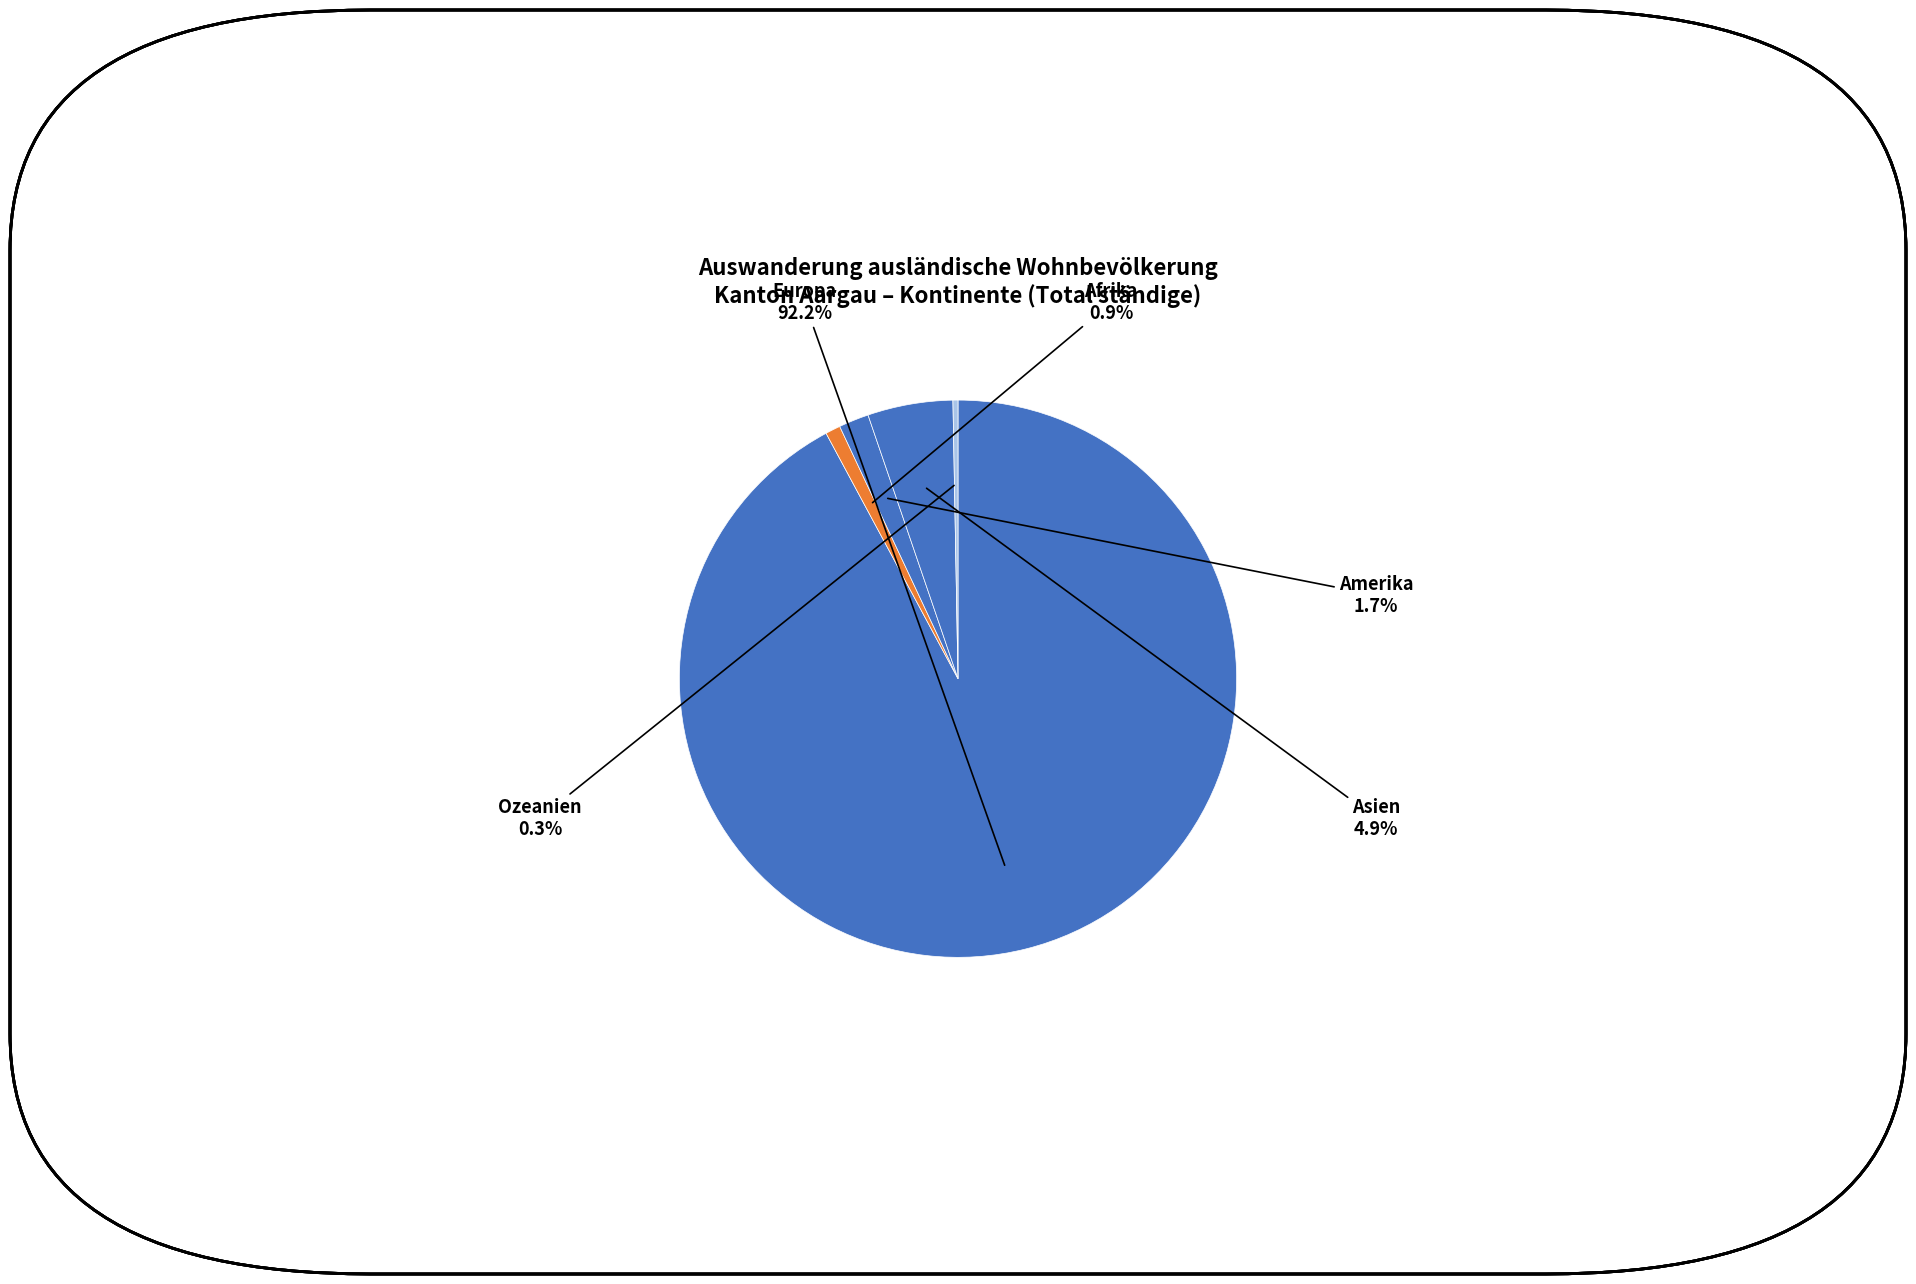

What is the largest slice in the pie chart?

Europa